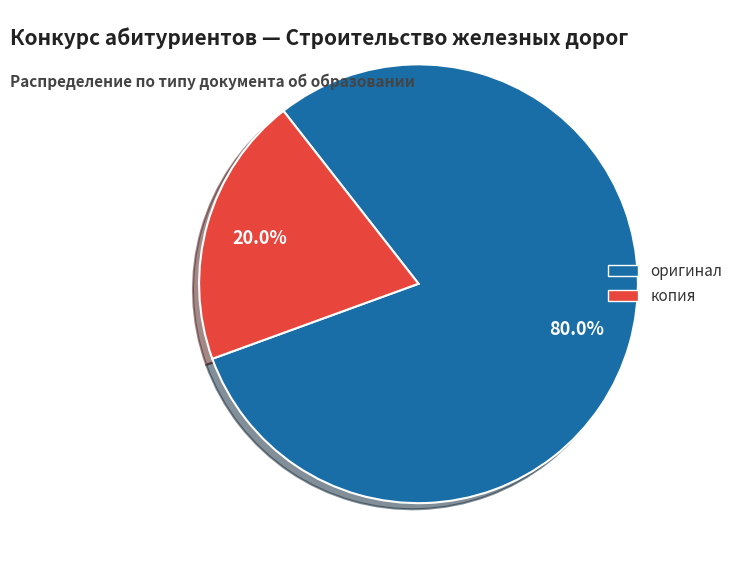

Rank the categories by value from lowest to highest.

копия, оригинал